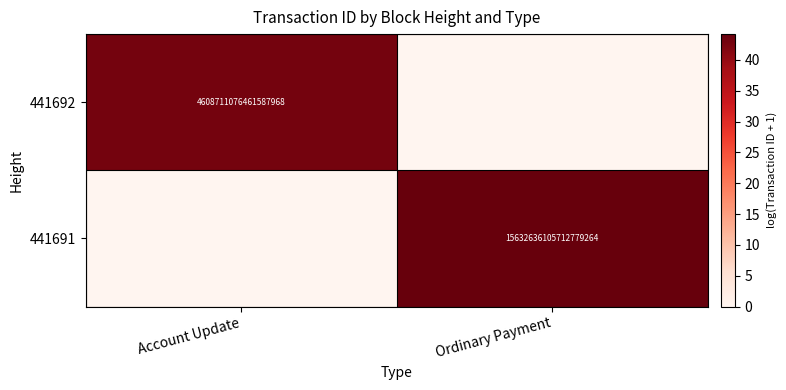

The value of 441691 at Ordinary Payment is 15632636105712779264. True or false?

True